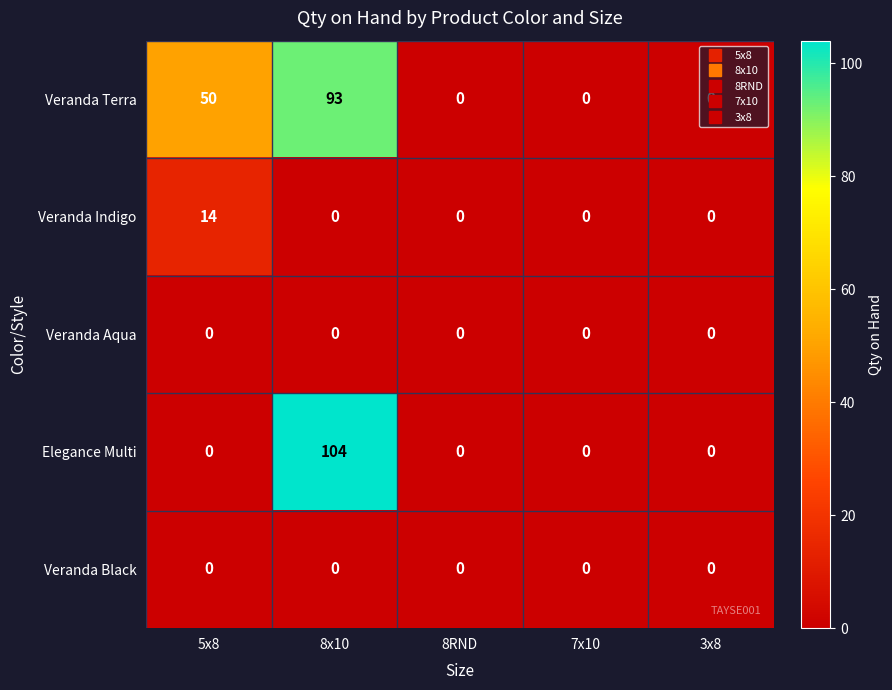

At which label is Veranda Terra closest to 46?

5x8